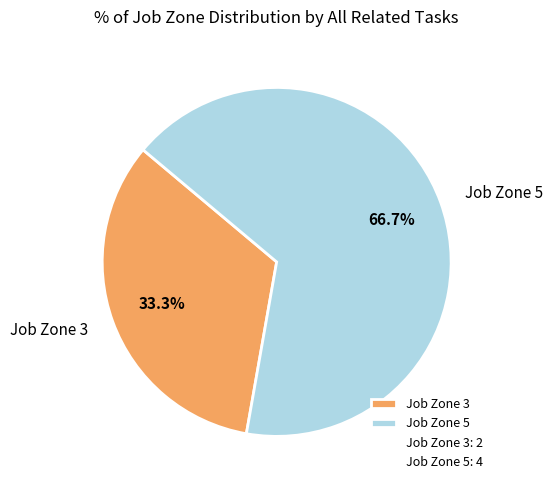

To the nearest percent, what is the difference between the largest and smallest slice percentages?

33%